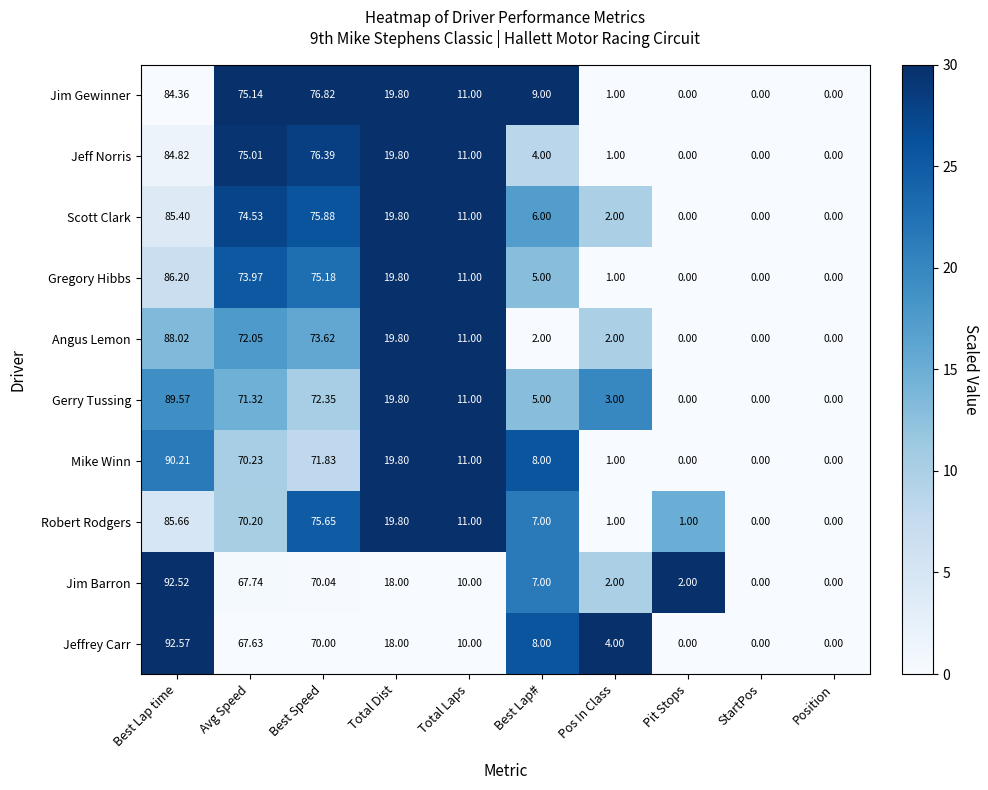

Which series has the largest range (max minus min)?

Jeffrey Carr